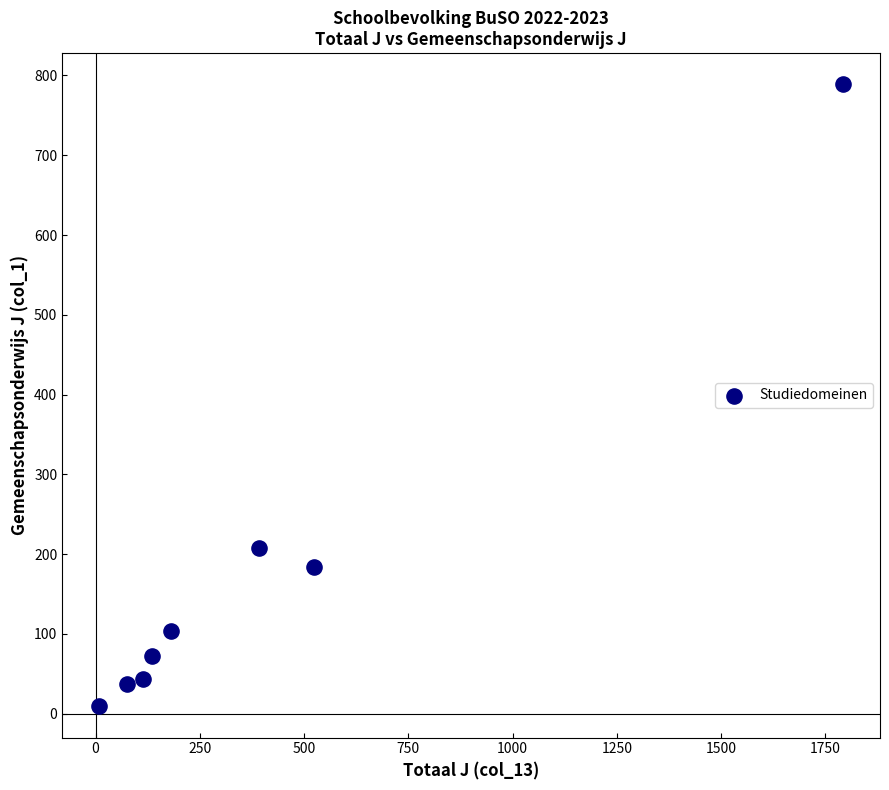

What is the average X value?

403